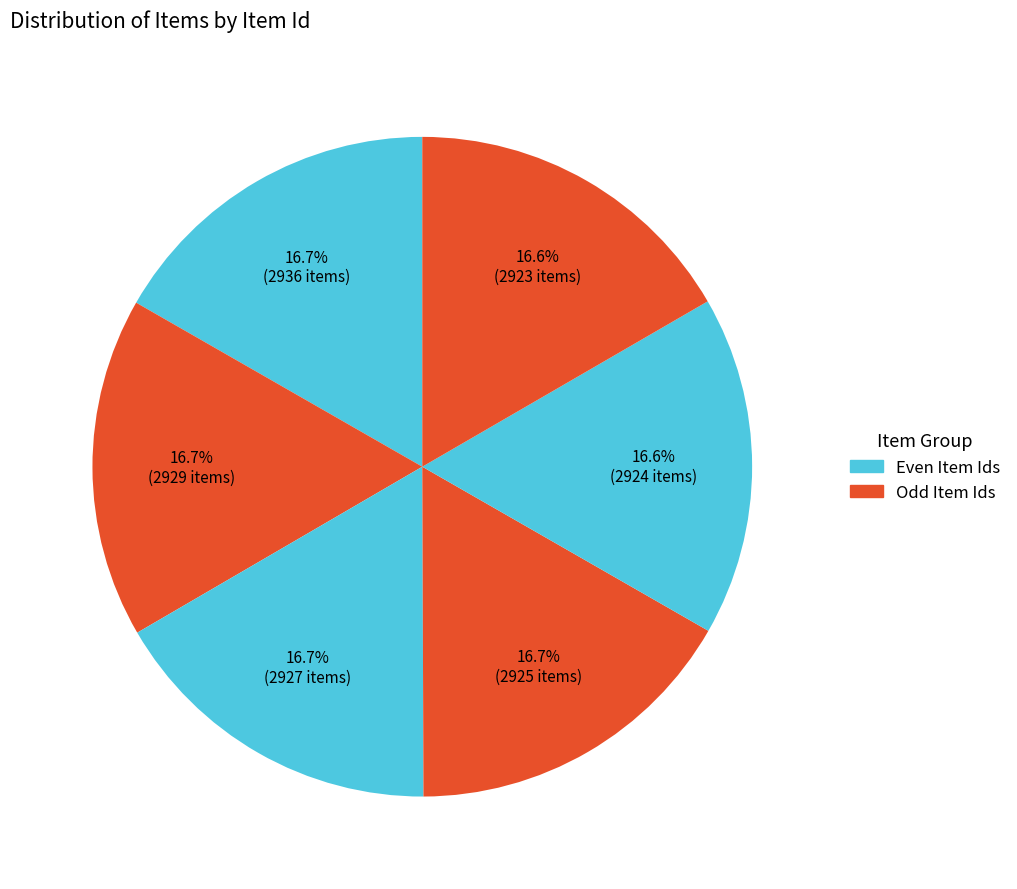

How many slices are in this pie chart?

6